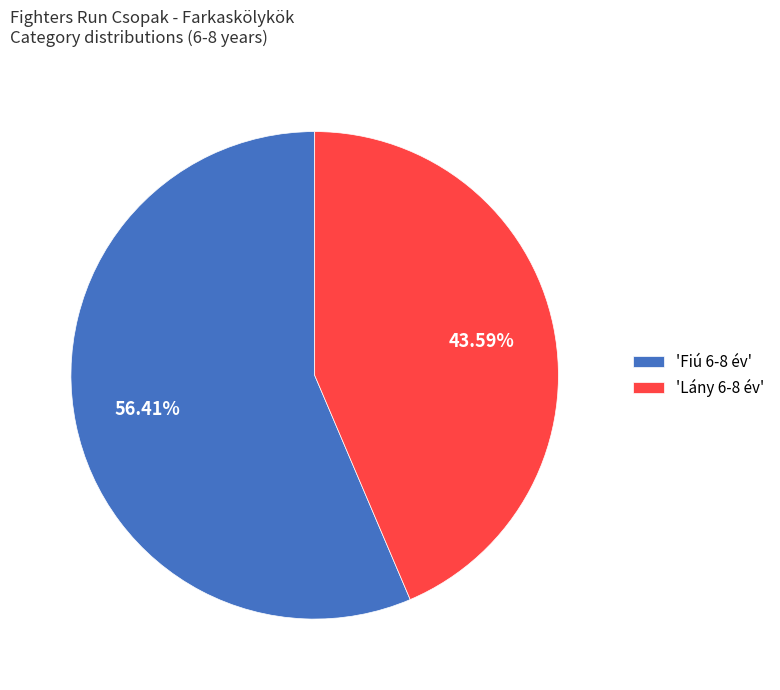

Which category has the biggest portion of the pie?

'Fiú 6-8 év'